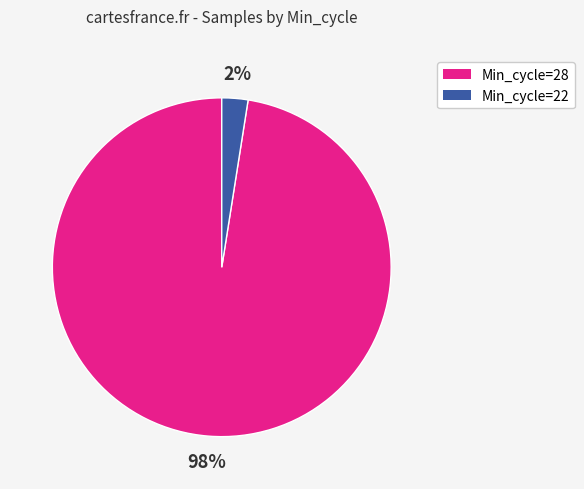

Which has a higher value, Min_cycle=22 or Min_cycle=28?

Min_cycle=28